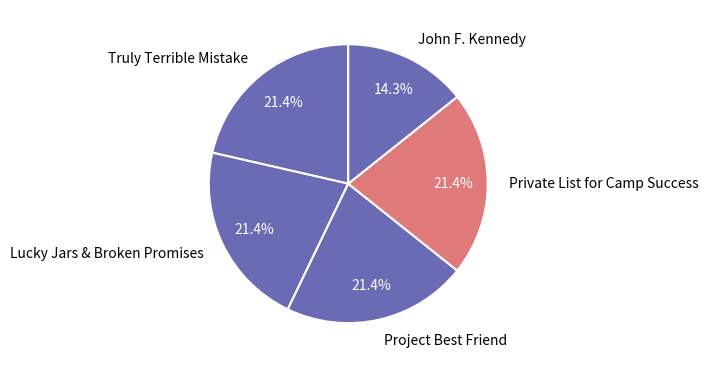

Is it true that Private List for Camp Success is 21% of the pie?

True